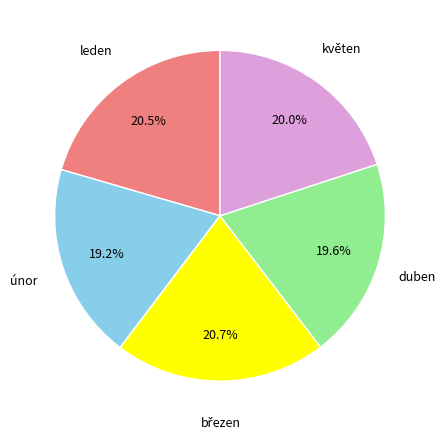

Approximately how many times larger is the value at květen compared to duben?

1.0